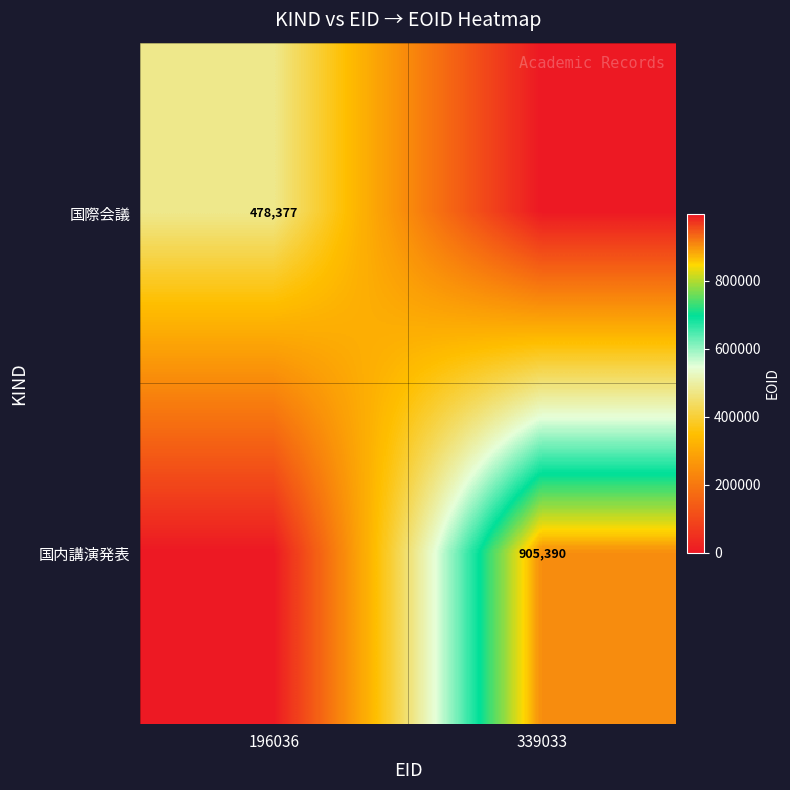

True or false: 国際会議 has a value of 121286 at 196036.

False